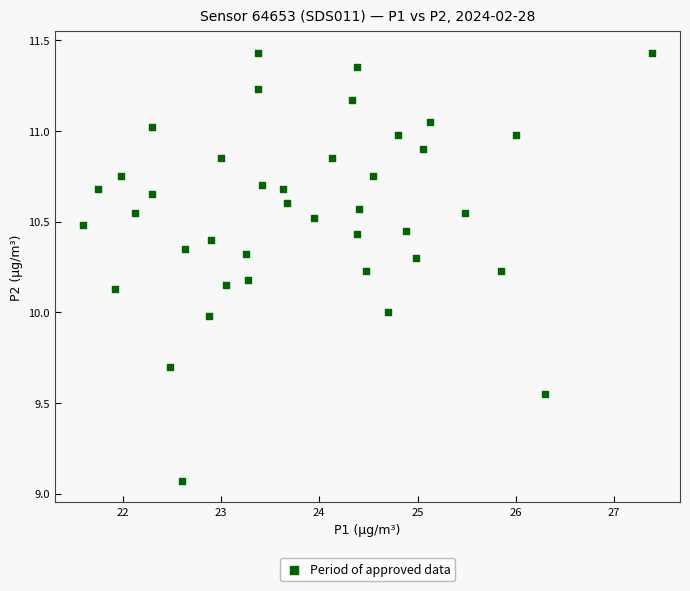

What is the range of Y values (max minus min)?

2.4